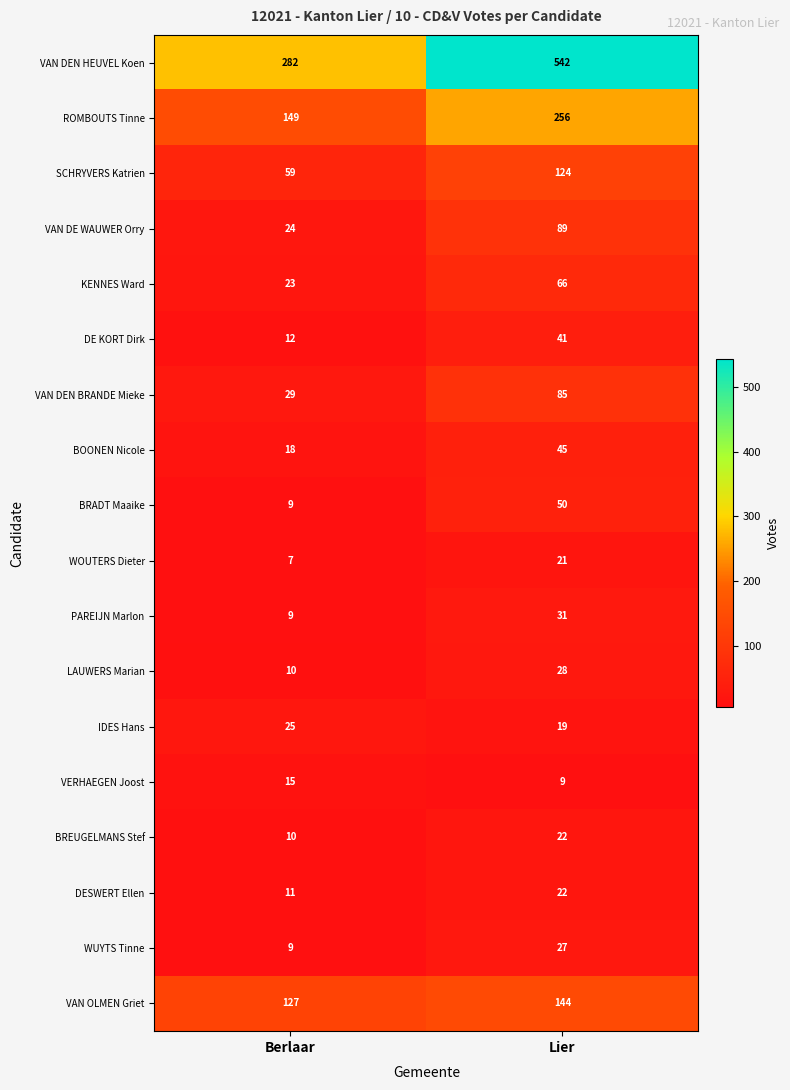

At which category does the chart reach its minimum across all series?

Berlaar